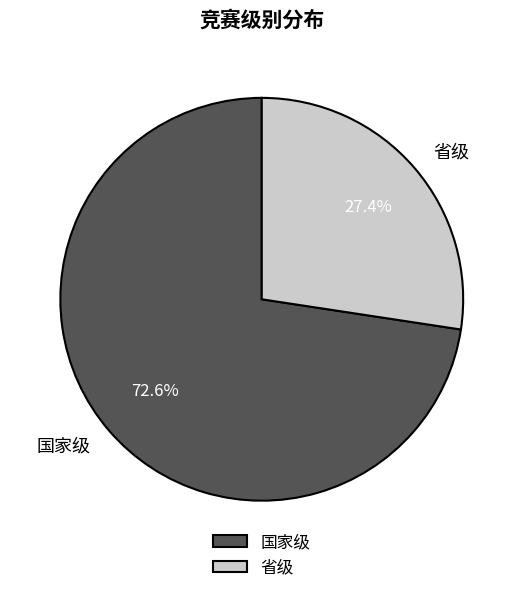

Combined, what portion of the pie is 省级 and 国家级?

100.0%